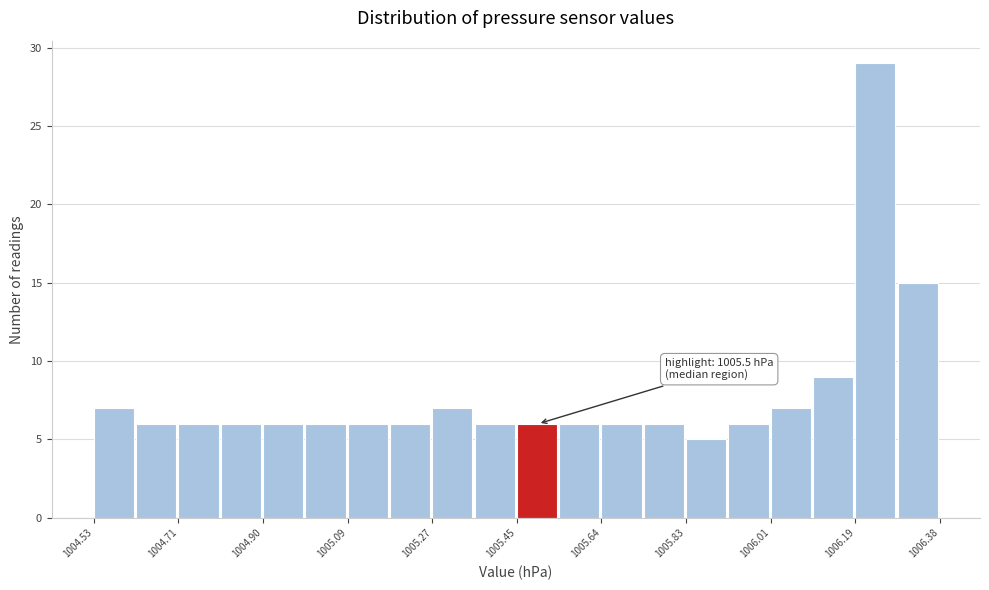

Over which range of the x-axis is the bar tallest?

1006.20 to 1006.28